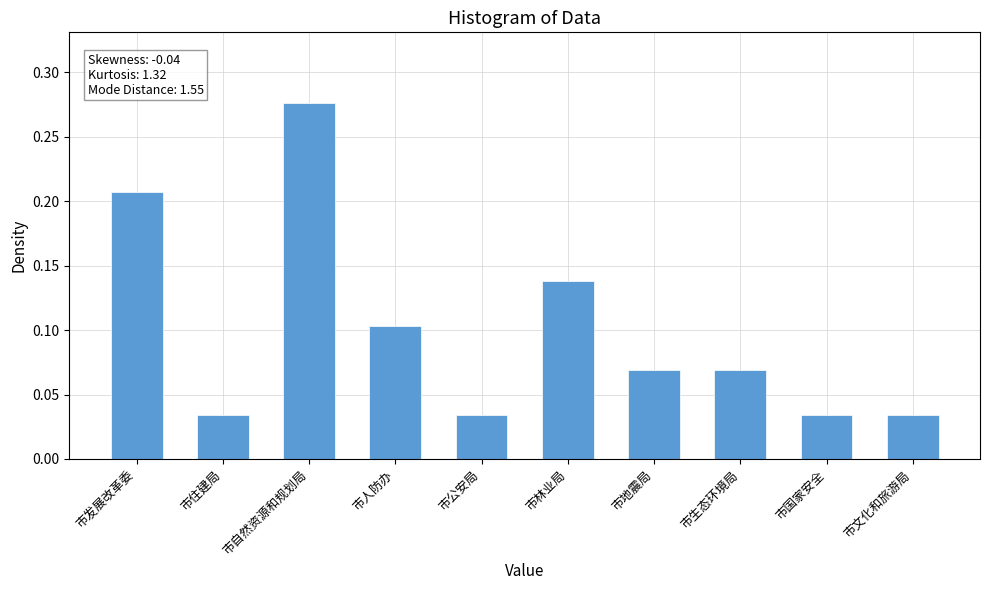

Is it true that the value at 市发展改革委 is 0.1?

False